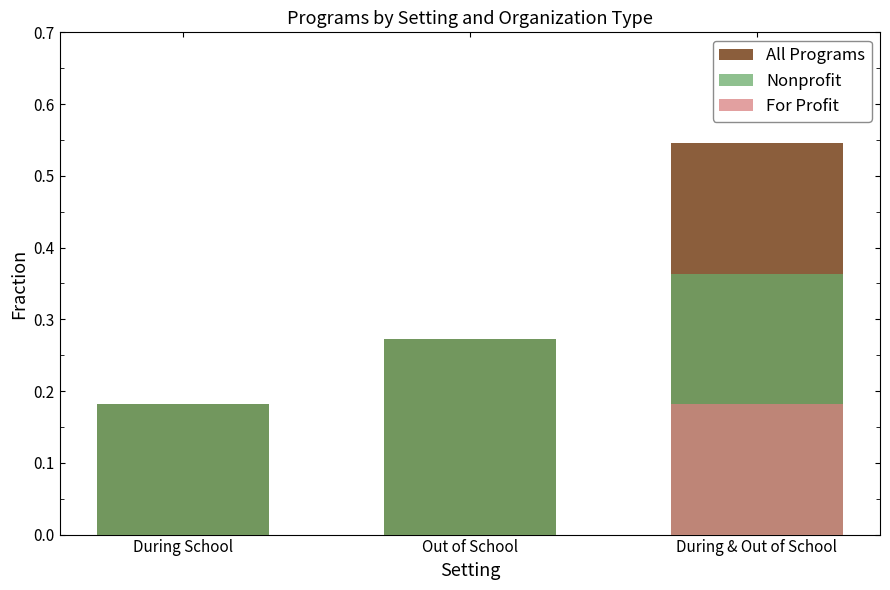

What is the difference between the maximum and second lowest values in the For Profit series?

0.2